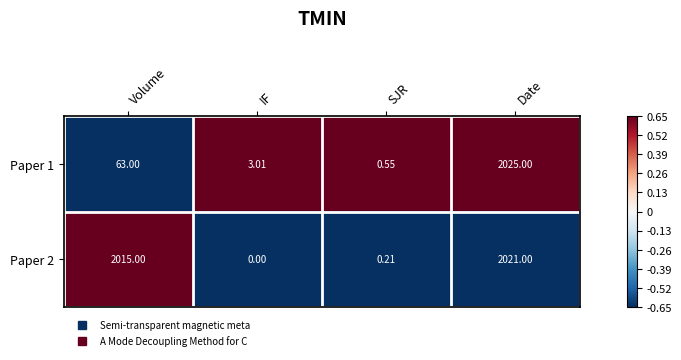

Which category has the lowest value in the Paper 2 series?

IF